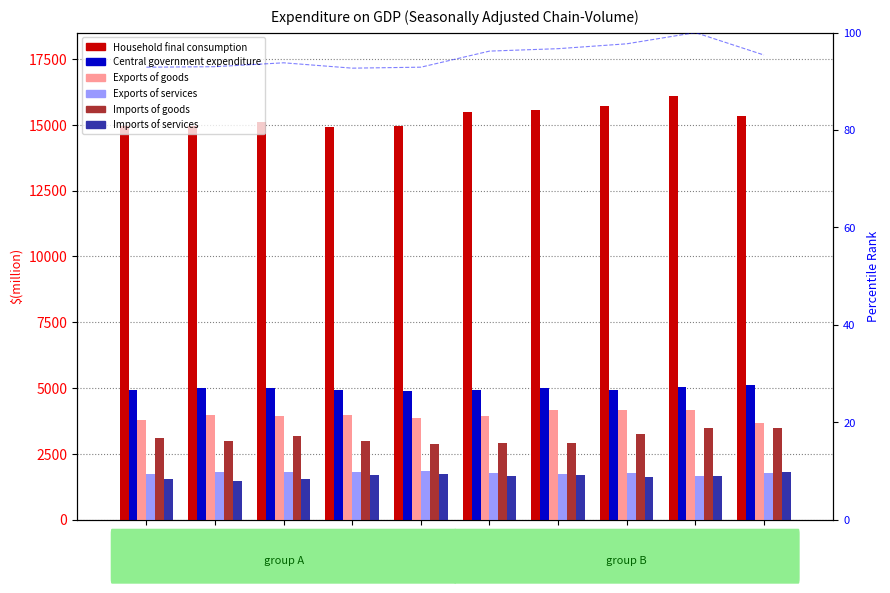

Rank the series by their maximum value, from highest to lowest.

Household final consumption, Central government expenditure, Exports of goods, Imports of goods, Exports of services, Imports of services